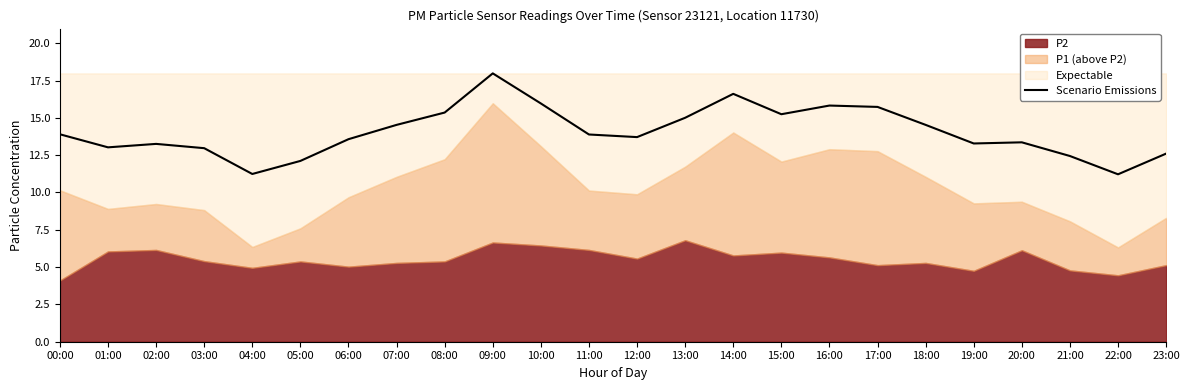

What is the difference between the second highest and minimum values?

5.4